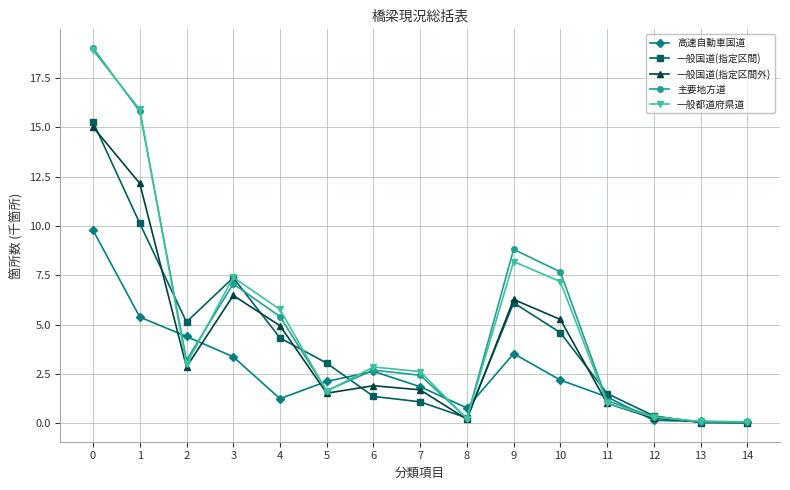

How many categories are shown in the chart?

15